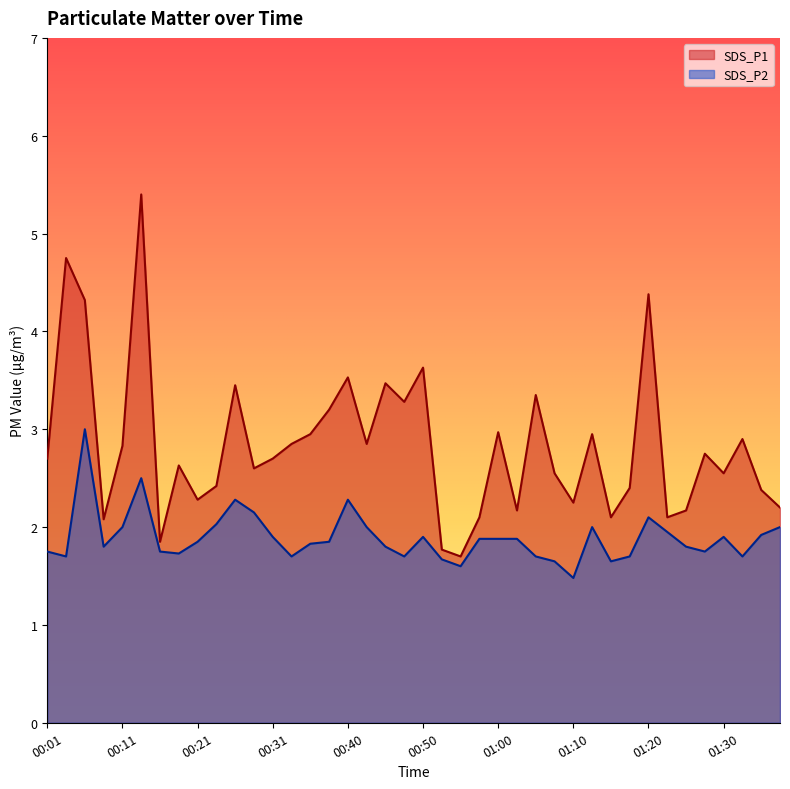

True or false: SDS_P1 and SDS_P2 cross at least once.

False